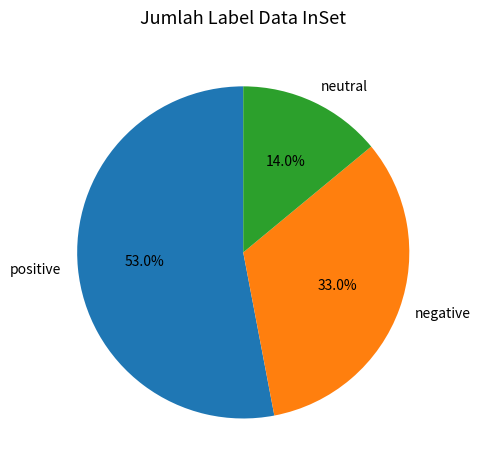

Approximately how many times larger is the value at positive compared to neutral?

3.8